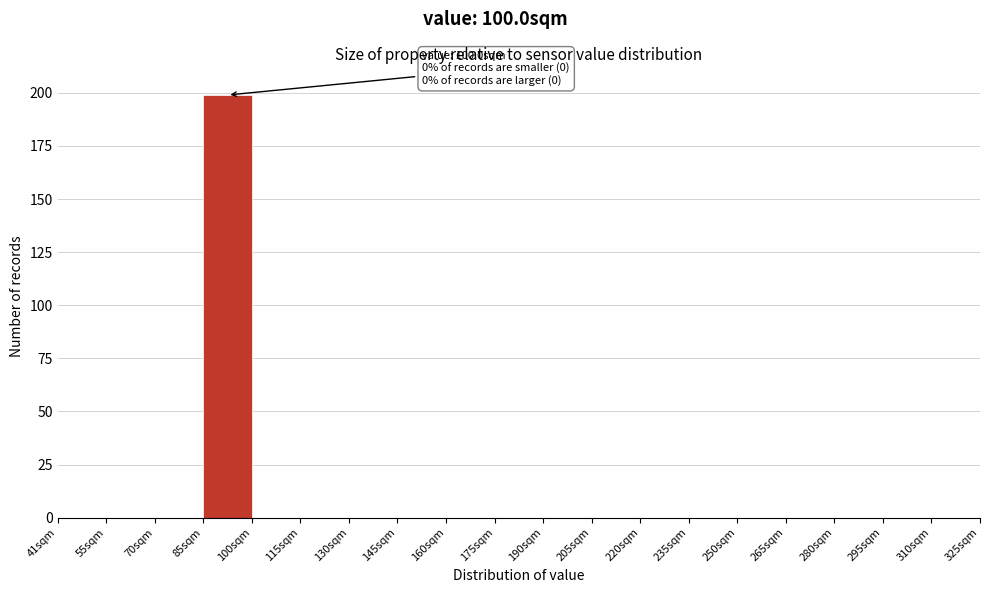

Which range on the x-axis has the tallest bar?

86 to 100